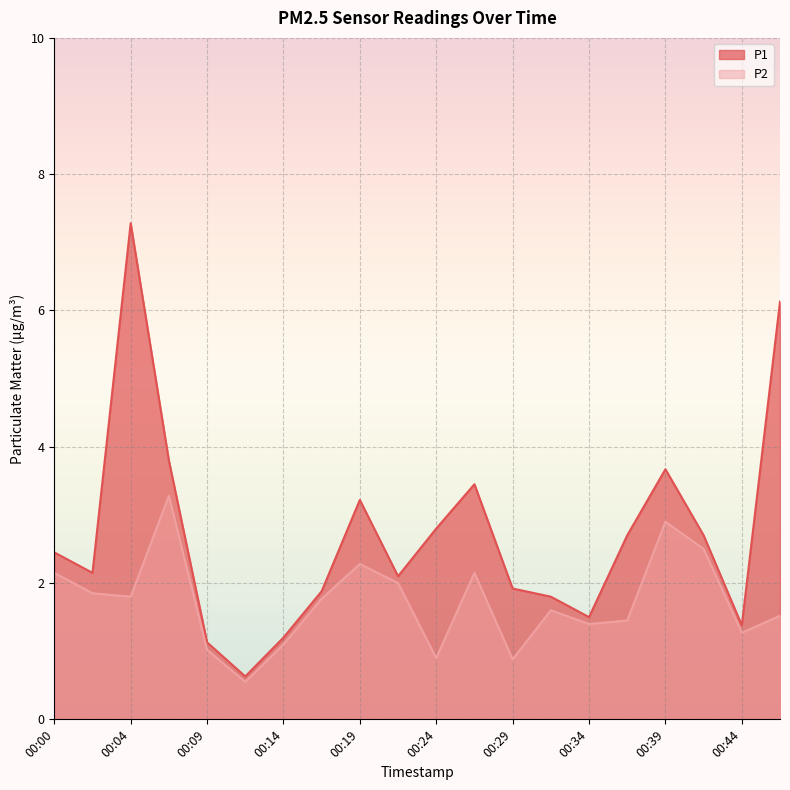

At which category does P1 reach its first local peak?

00:04